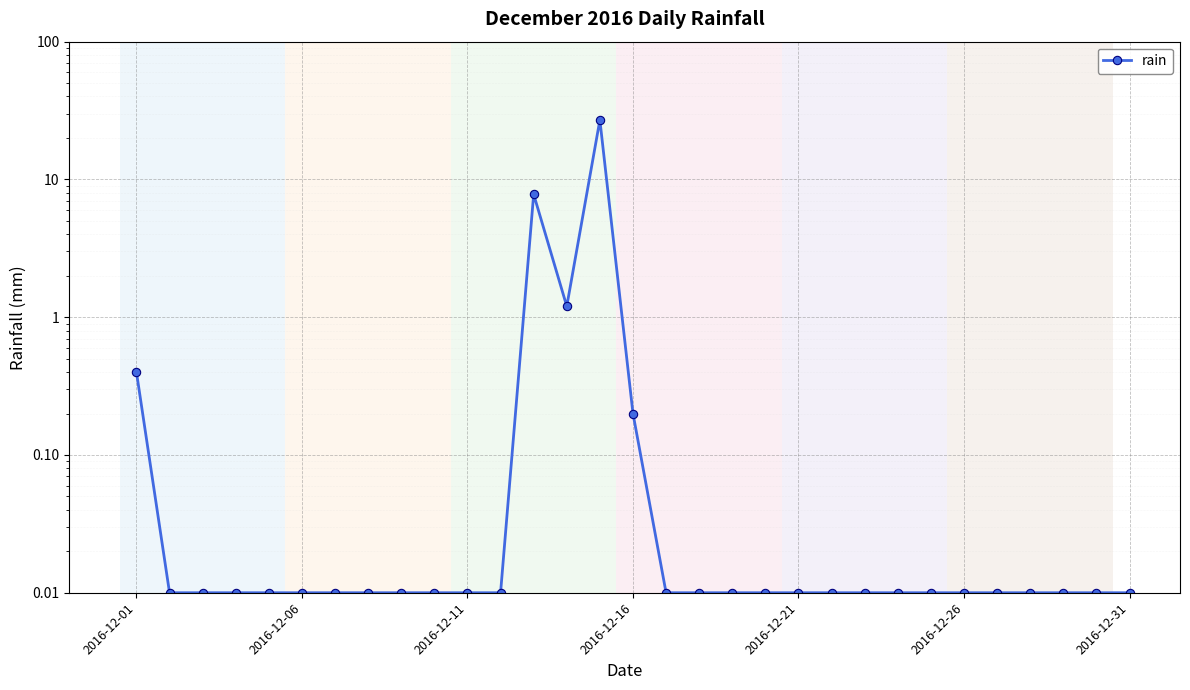

True or false: the data shows 0.0 at 27.

True